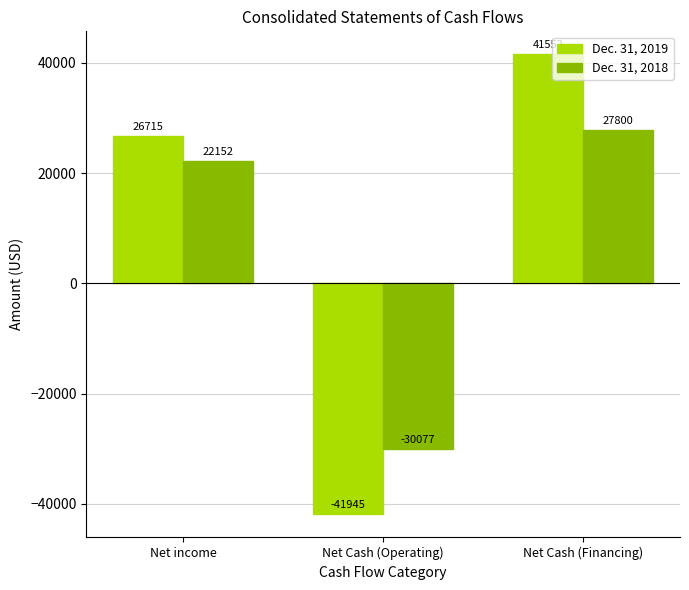

Reading left to right, what are all the values shown in this chart?

Dec. 31, 2019: 26715	-41945	41552
Dec. 31, 2018: 22152	-30077	27800